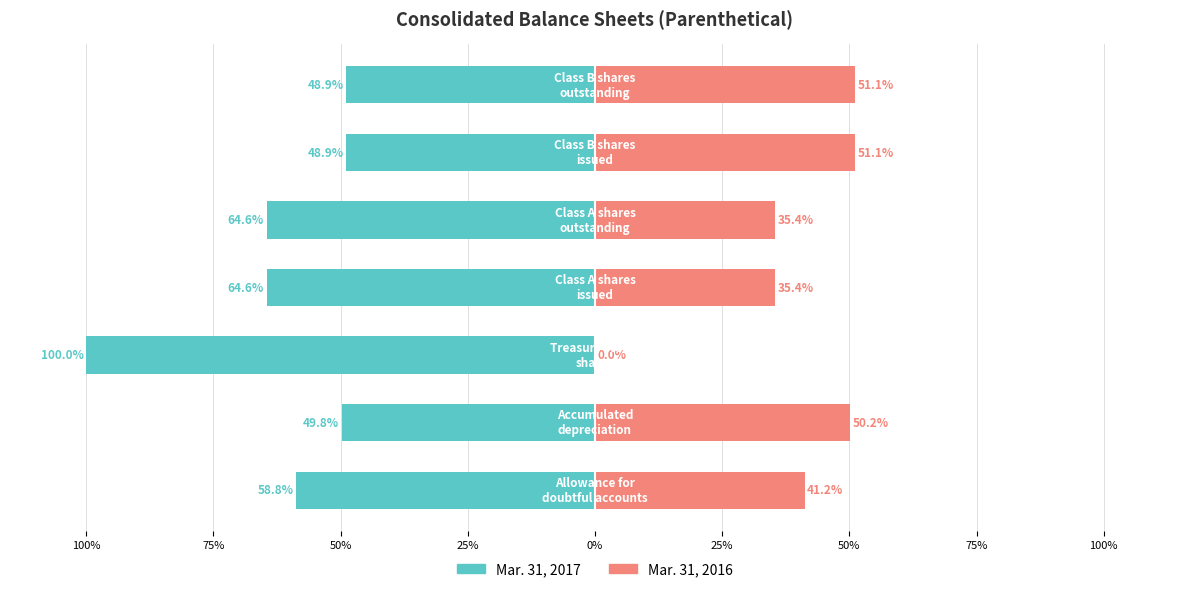

How many data points in Mar. 31, 2017 are less than -58?

4